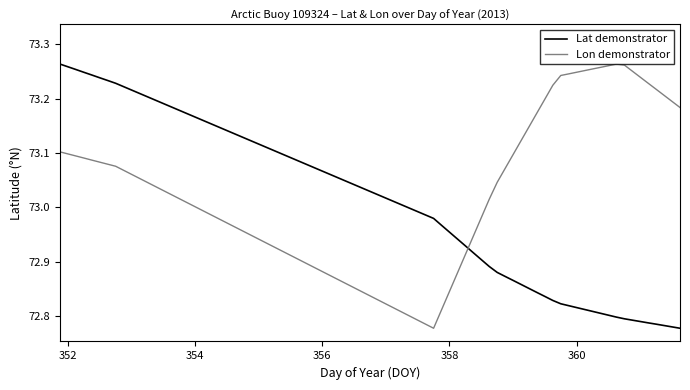

In Lon demonstrator, how many points are higher than both neighbors (excluding endpoints)?

1